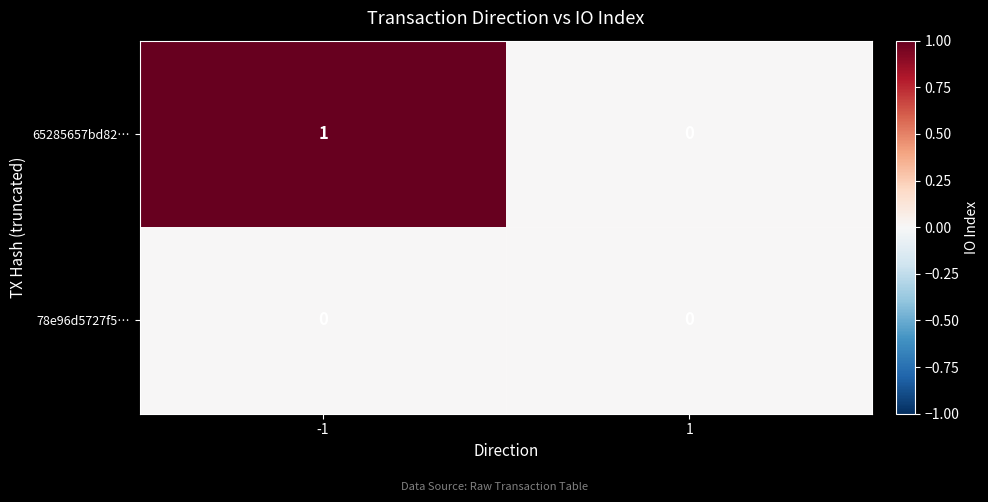

The value of 65285657bd82… at -1 is 2. True or false?

False